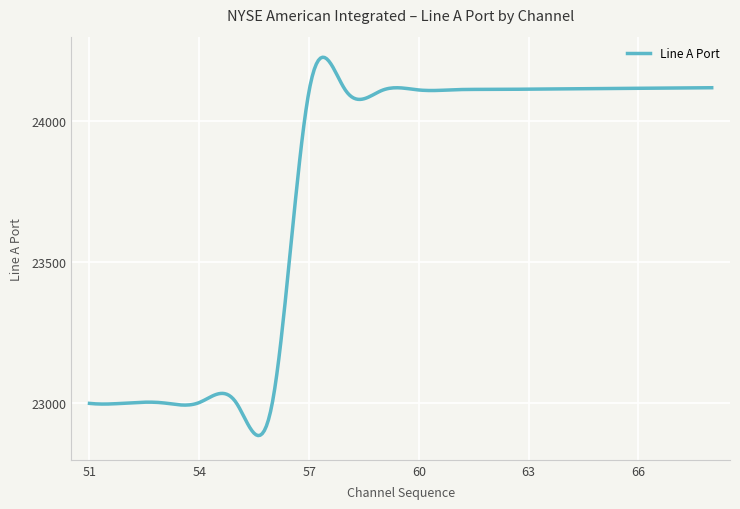

What is the difference between the maximum and minimum values?

1341.2